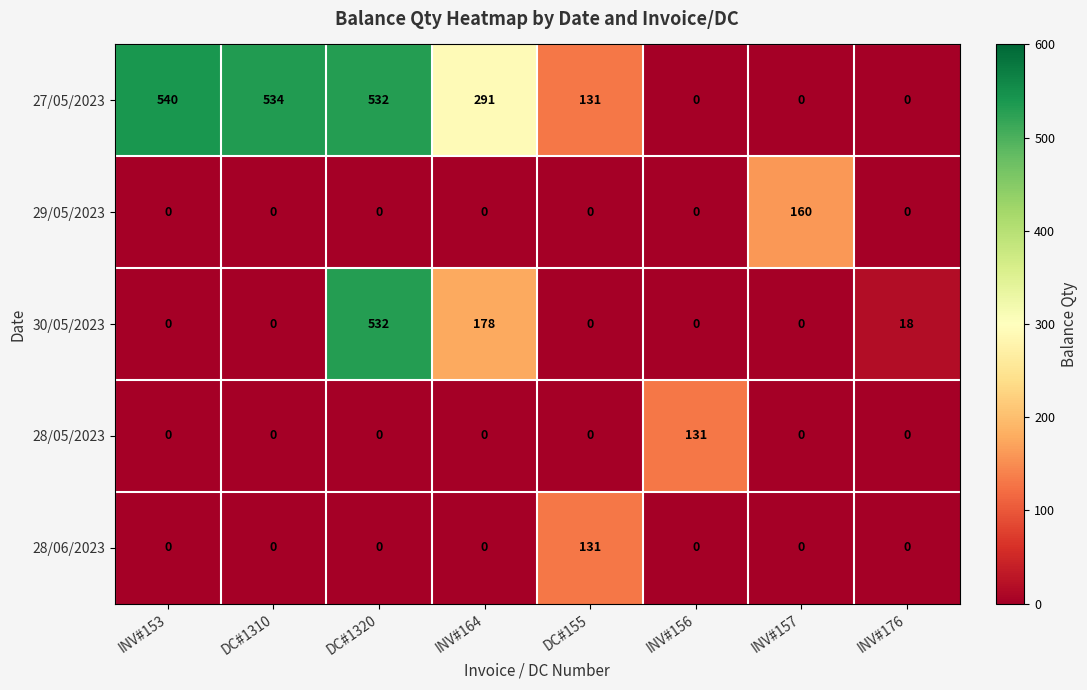

Between DC#1310 and DC#155, which series saw the biggest shift?

27/05/2023